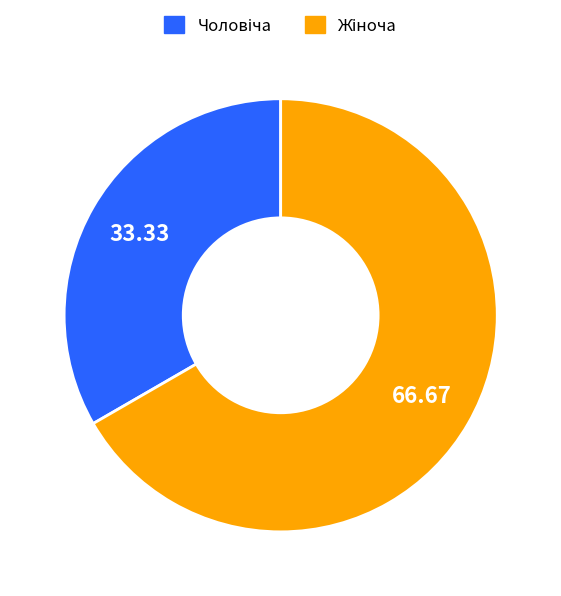

Is there any slice that represents more than half of the pie?

Yes